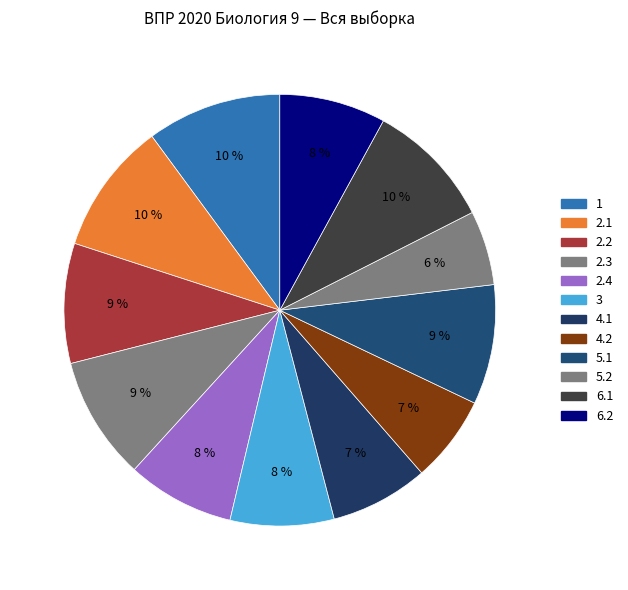

How many slices are in this pie chart?

12